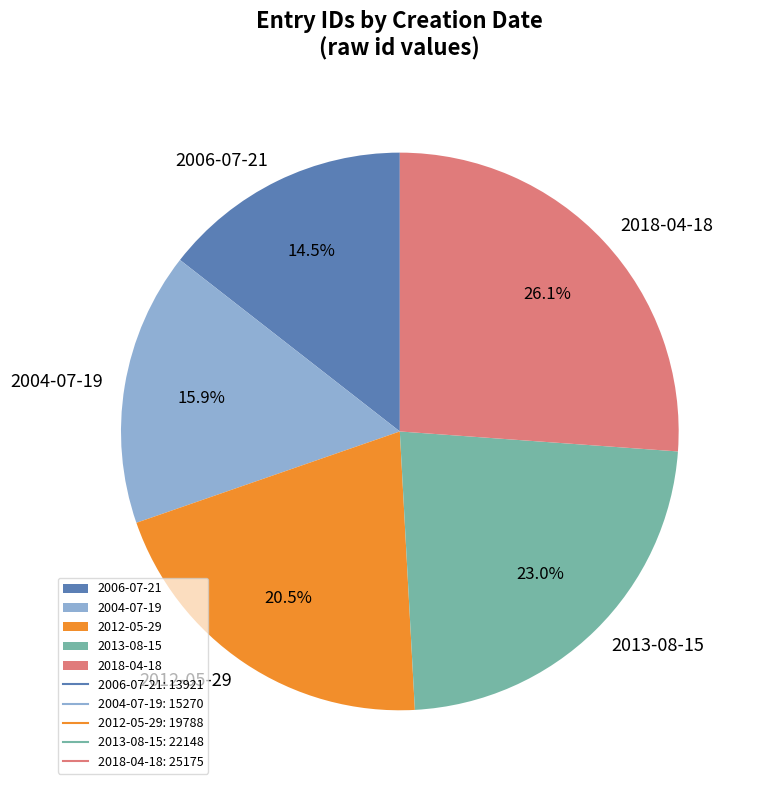

Combined, do 2004-07-19 and 2012-05-29 account for over 50%?

No